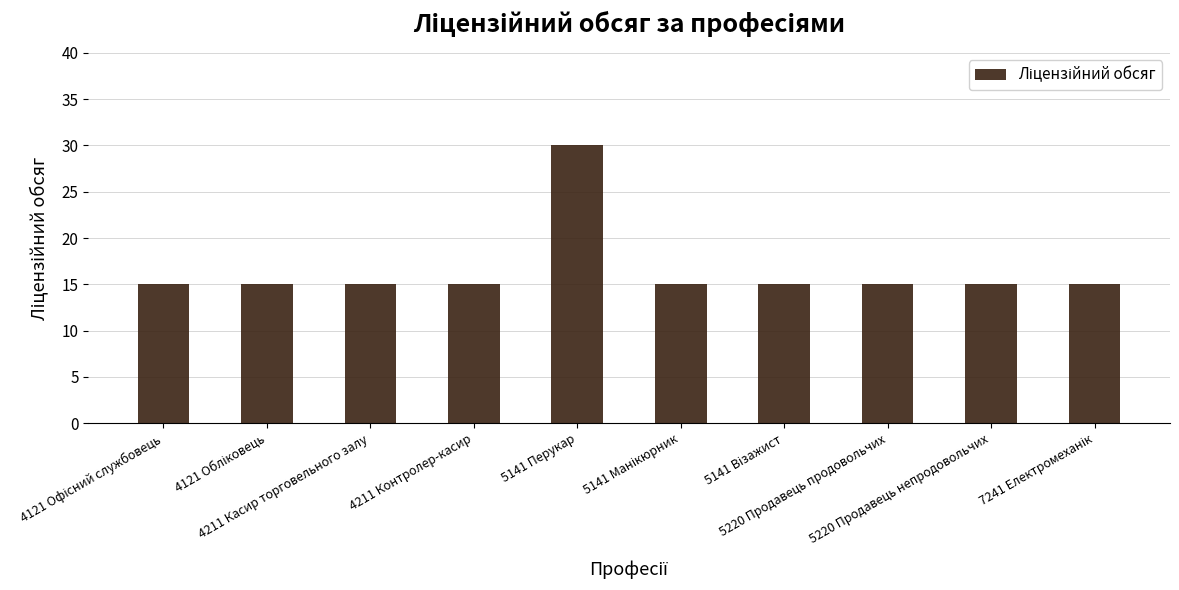

What is the smallest value displayed?

15